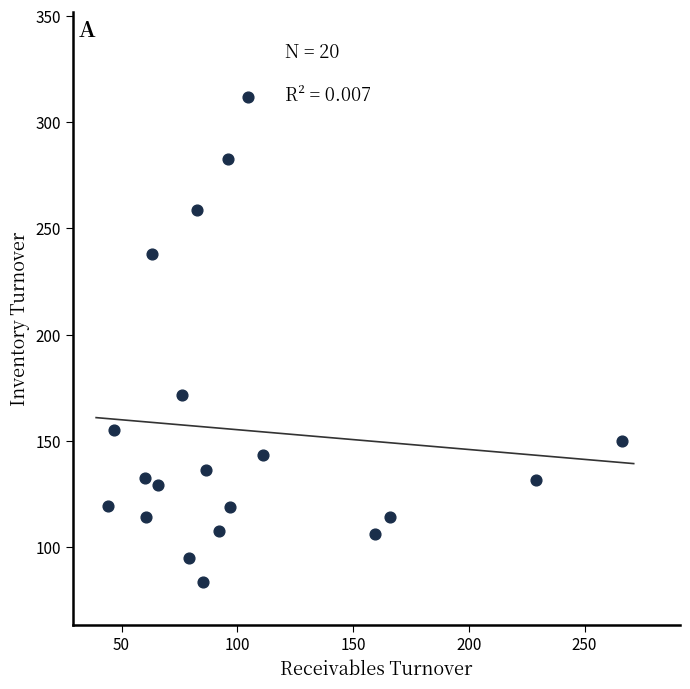

What is the range of Y values (max minus min)?

228.4